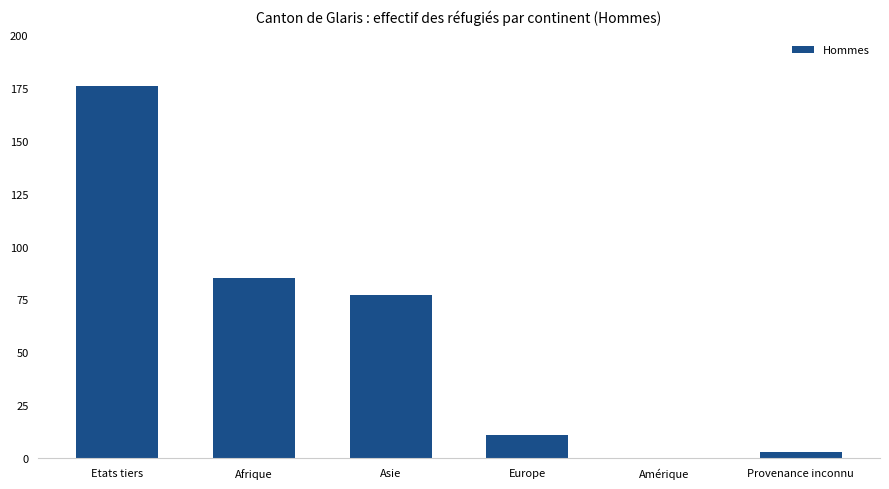

Where does the data first go above 77?

Etats tiers